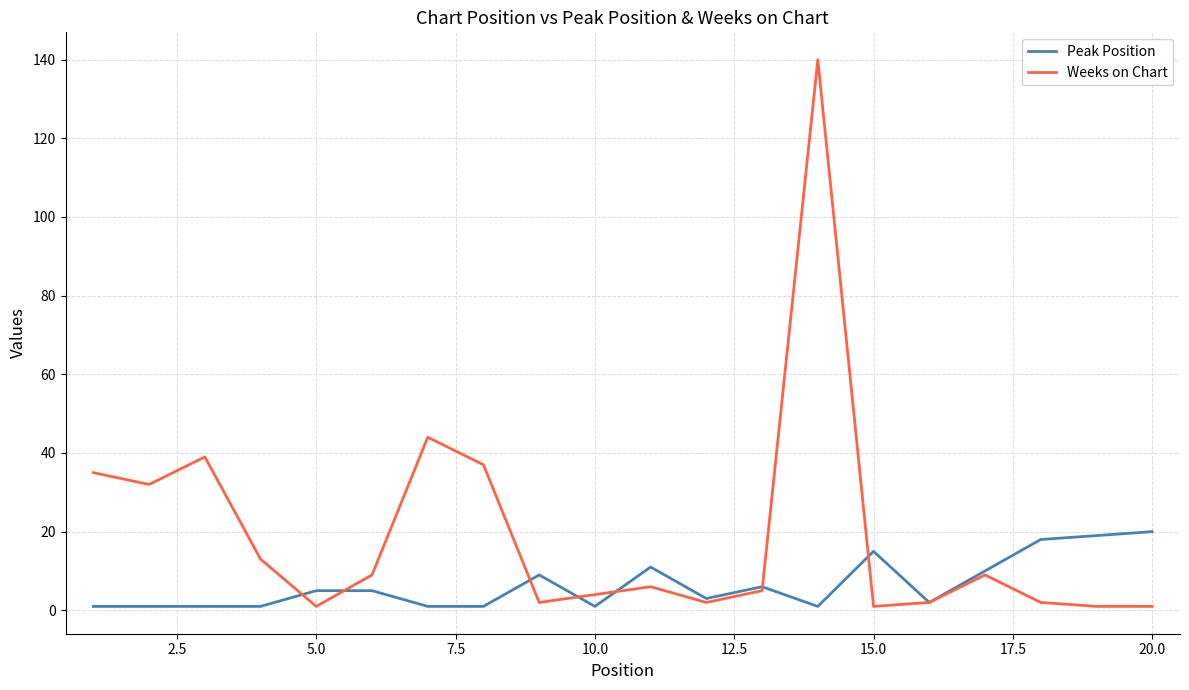

Which series has the largest total across all categories?

Weeks on Chart